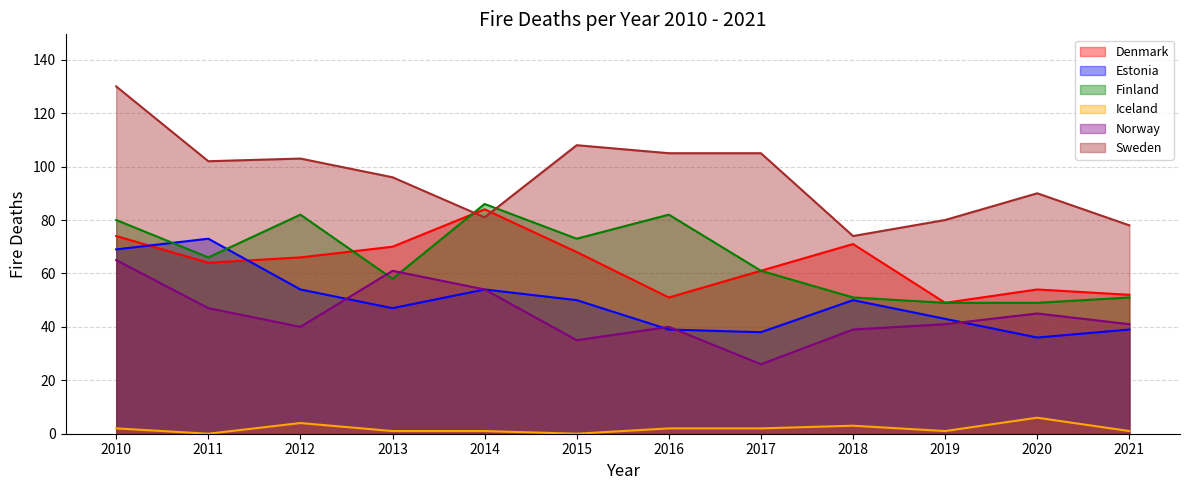

Where does the Denmark series first go above 66?

2010